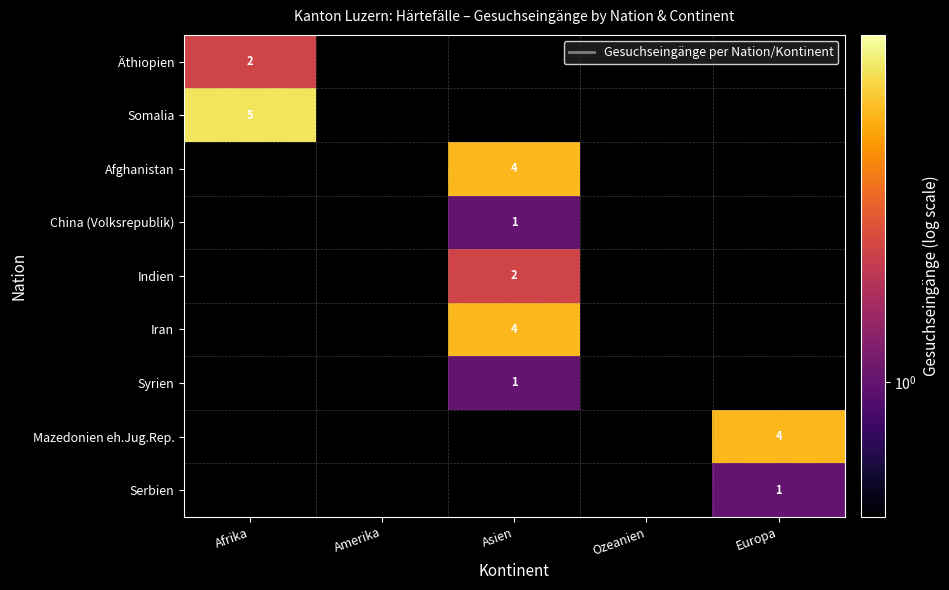

At which category does the chart reach its peak across all series?

Afrika